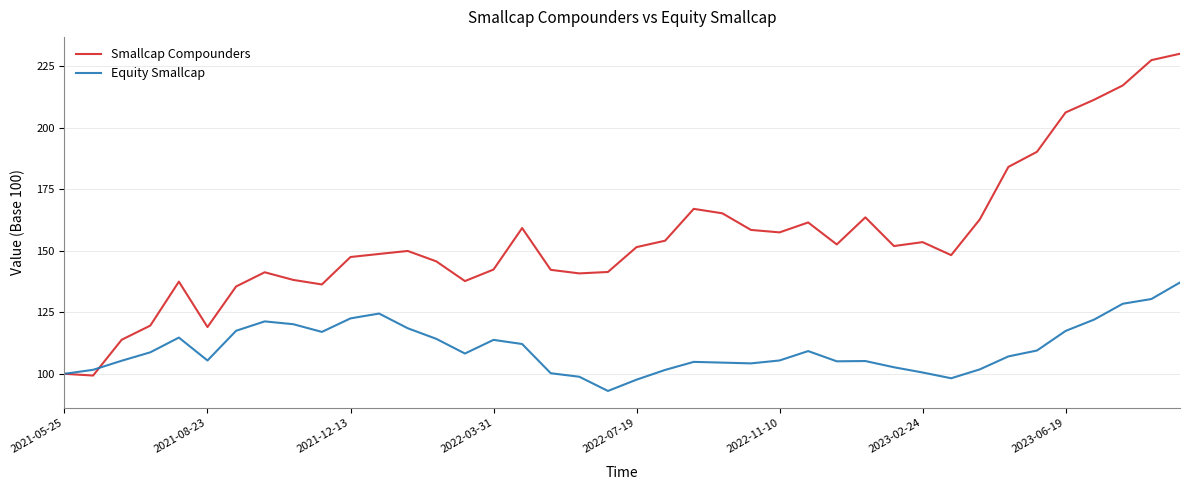

Rank the series by their average value, from highest to lowest.

Smallcap Compounders, Equity Smallcap